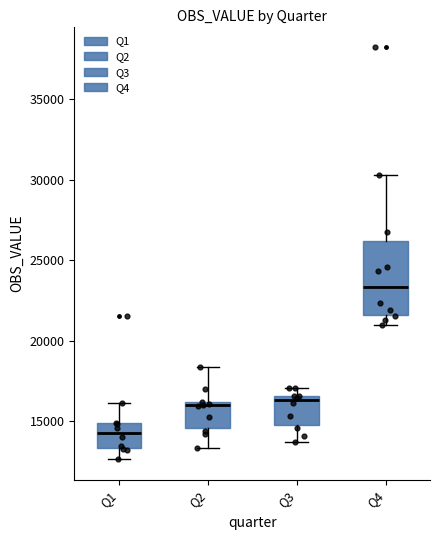

Where is the upper edge of the box for Q3 on the y-axis? The values are not printed on the chart, so give them approximately, as read against the axis.

16500